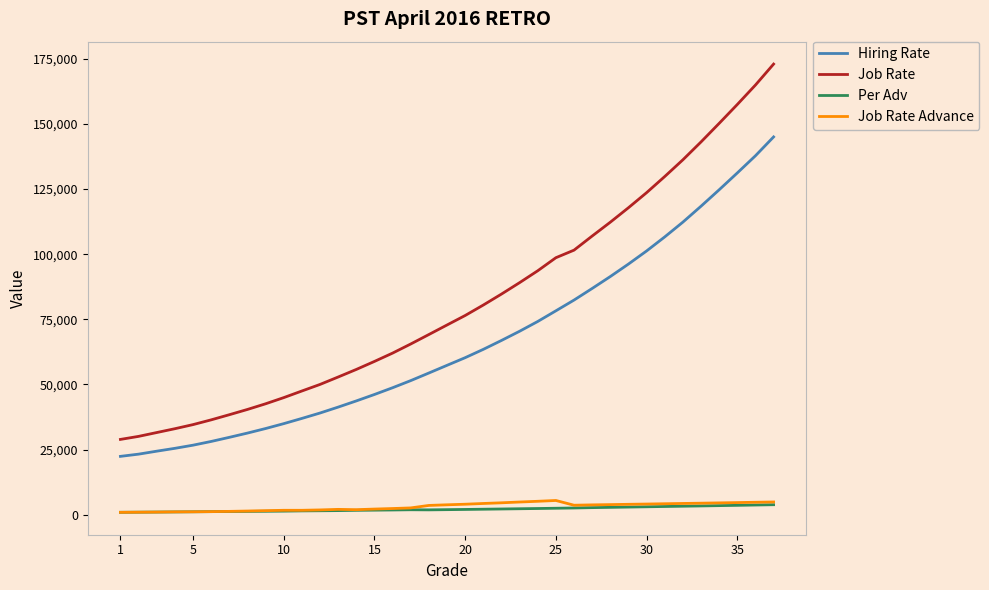

What are all the series names shown in the legend?

Hiring Rate, Job Rate, Per Adv, Job Rate Advance